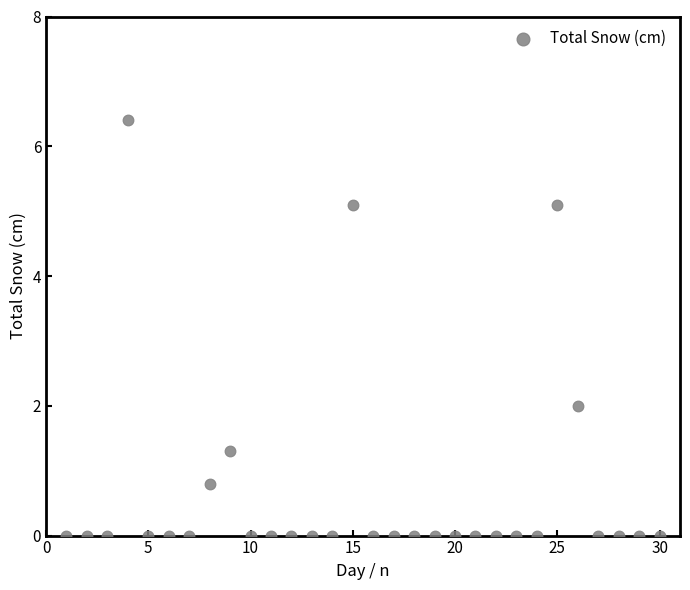

What Y value in the scatter plot is closest to 3?

2.0